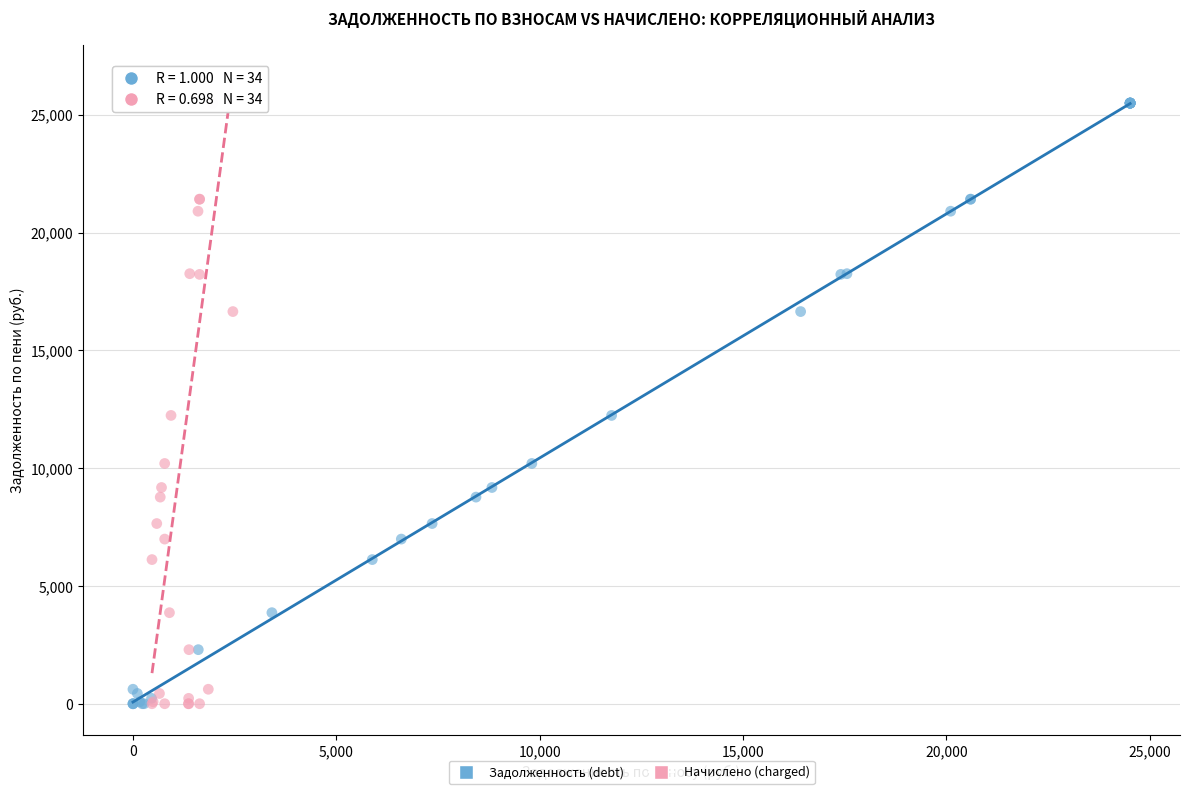

What are all the series names shown in the legend?

Задолженность (debt), Начислено (charged)